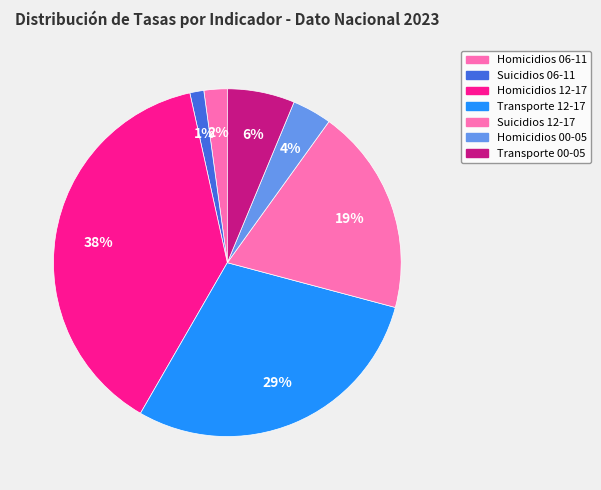

How many slices are in this pie chart?

7